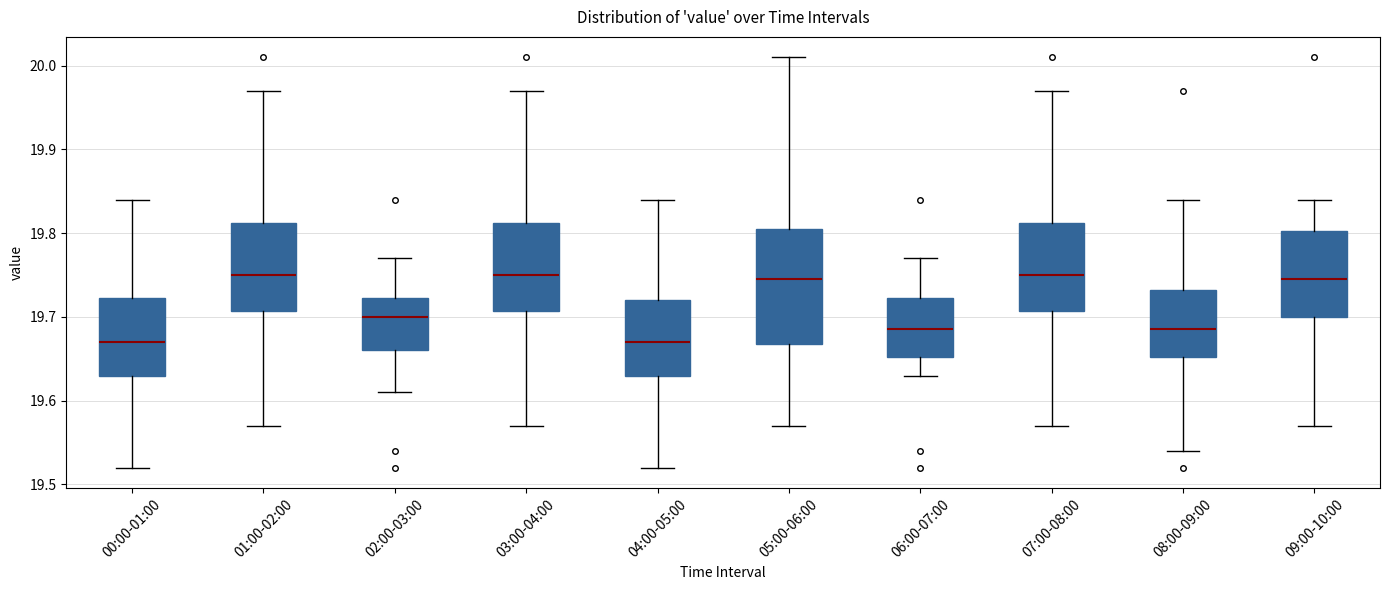

Reading left to right, read every box against the y-axis: the position of its median line, the range the box covers, and the ends of its whiskers. The values are not printed on the chart, so give them approximately, as read against the axis.

00:00-01:00: median 19.67, box 19.63 to 19.72, whiskers 19.52 to 19.84
01:00-02:00: median 19.75, box 19.71 to 19.81, whiskers 19.57 to 19.97
02:00-03:00: median 19.70, box 19.66 to 19.72, whiskers 19.61 to 19.77
03:00-04:00: median 19.75, box 19.71 to 19.81, whiskers 19.57 to 19.97
04:00-05:00: median 19.67, box 19.63 to 19.72, whiskers 19.52 to 19.84
05:00-06:00: median 19.75, box 19.67 to 19.81, whiskers 19.57 to 20.01
06:00-07:00: median 19.69, box 19.65 to 19.72, whiskers 19.63 to 19.77
07:00-08:00: median 19.75, box 19.71 to 19.81, whiskers 19.57 to 19.97
08:00-09:00: median 19.69, box 19.65 to 19.73, whiskers 19.54 to 19.84
09:00-10:00: median 19.75, box 19.70 to 19.80, whiskers 19.57 to 19.84